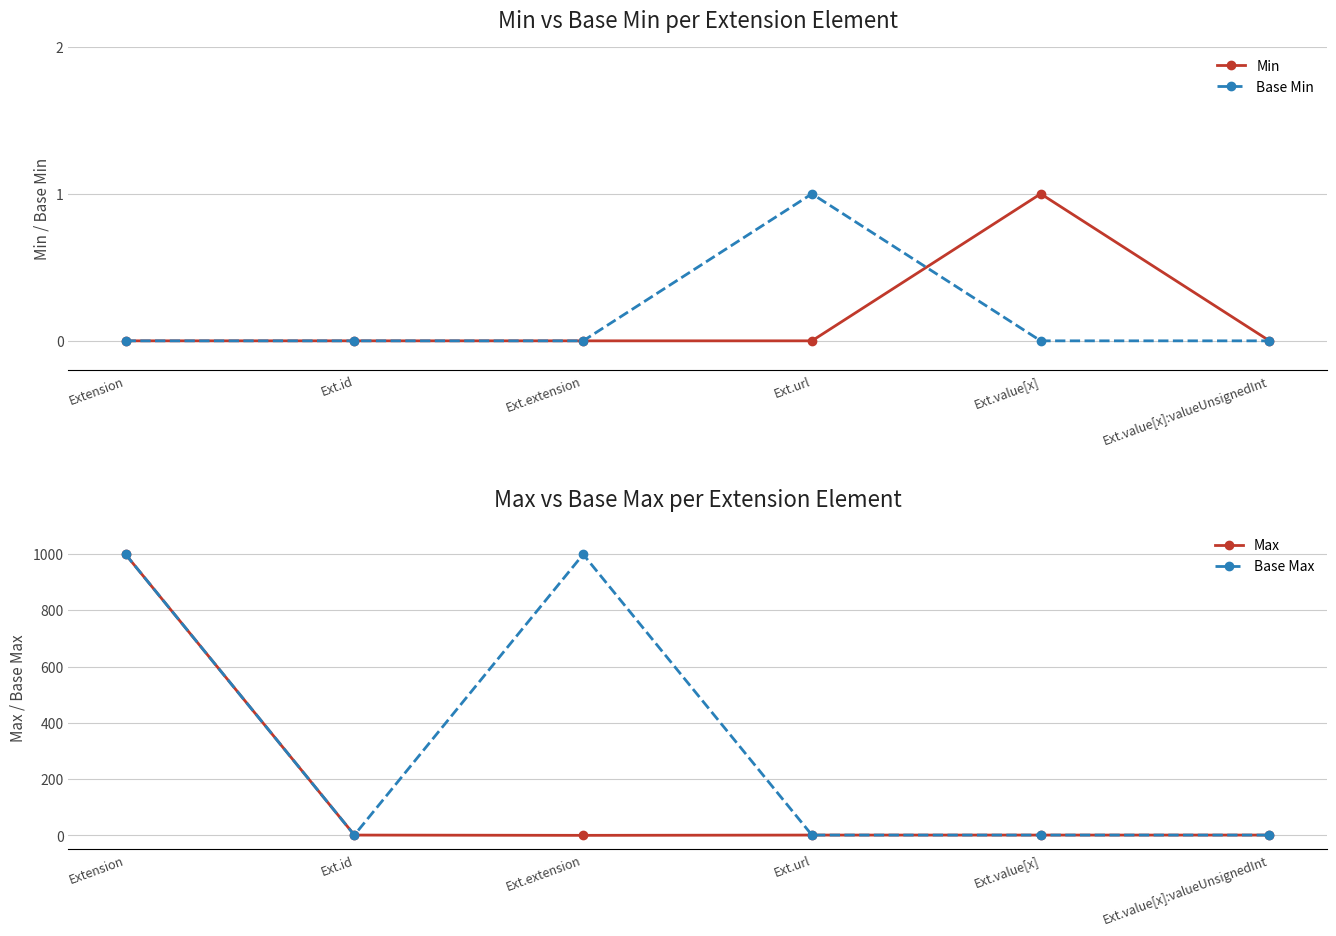

What is the spread (max minus min) of values at Ext.value[x]?

1